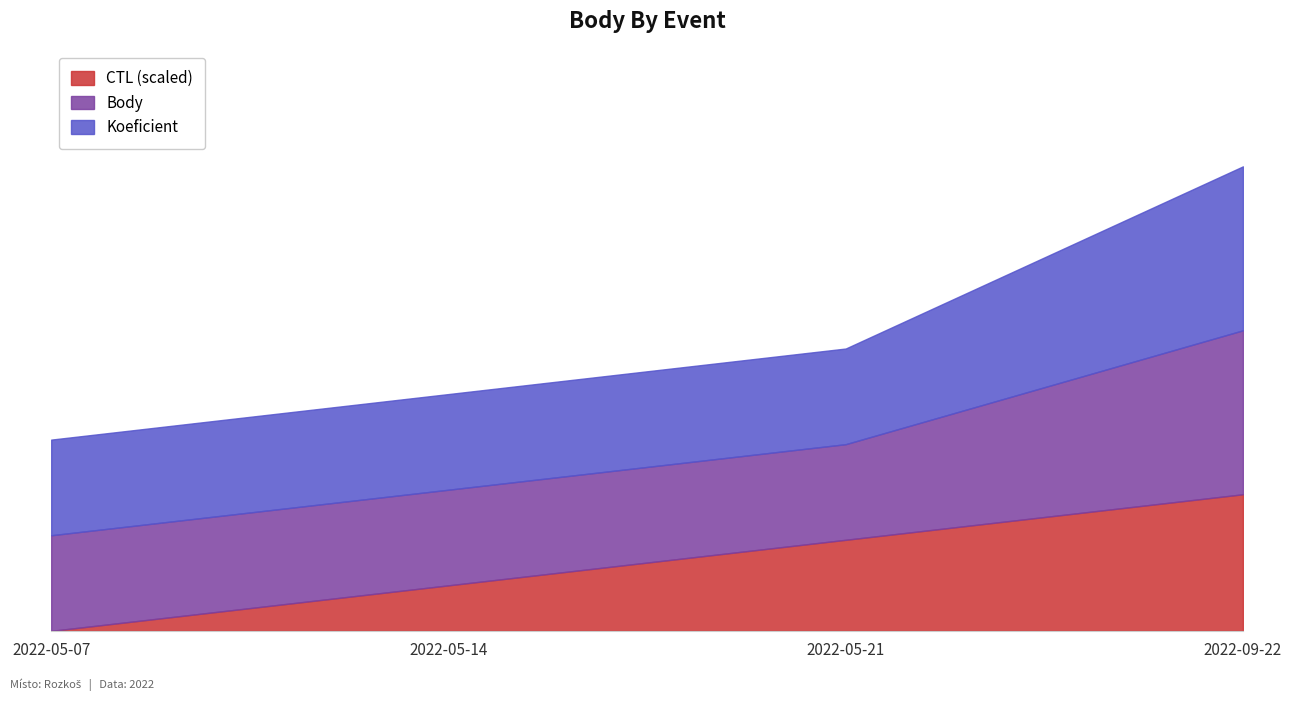

The value of CTL at 2022-05-07 is 290992. True or false?

False